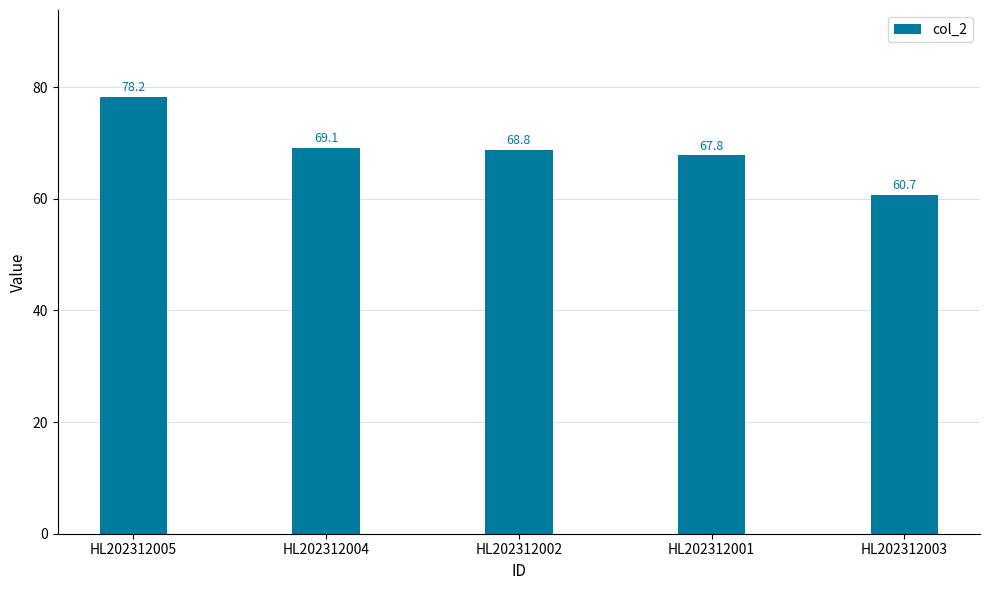

What is the average value?

68.9